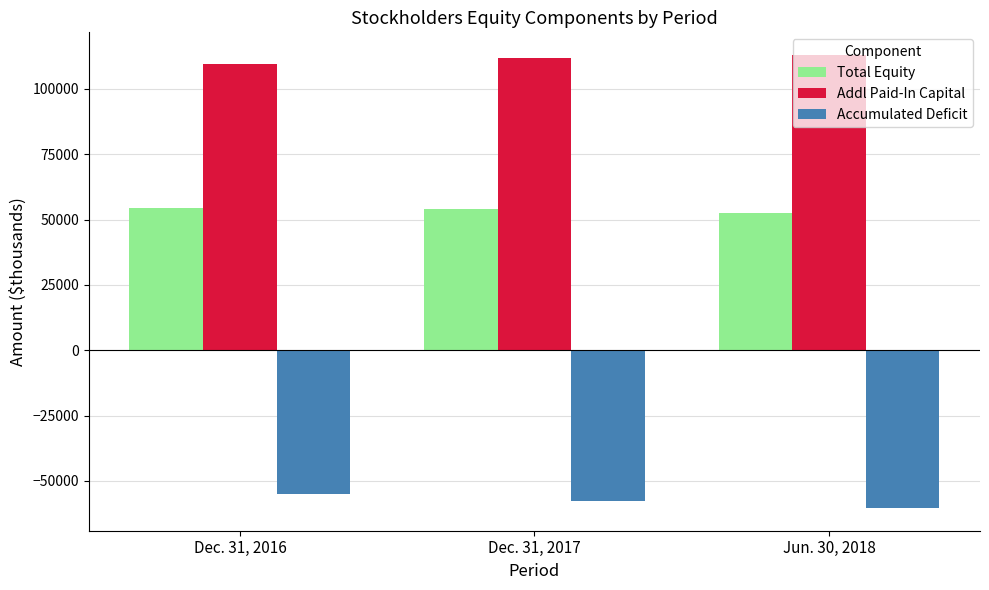

Are the bars horizontal?

No